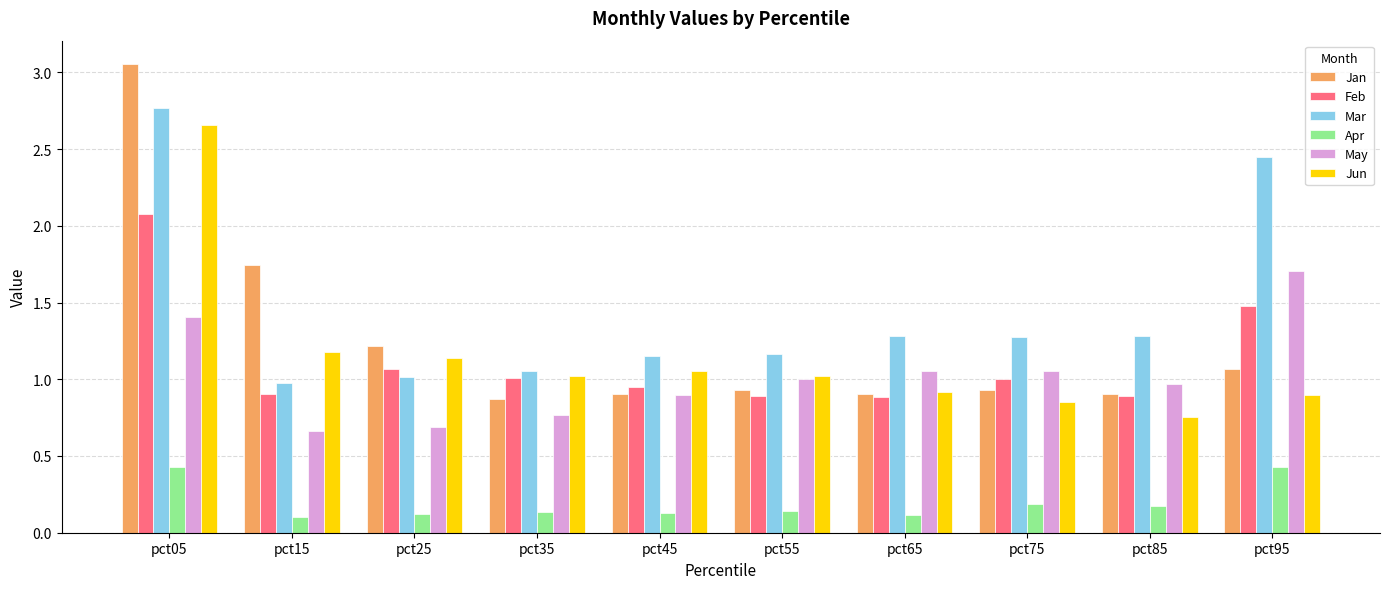

True or false: Jan has a value of 0.9 at pct35.

True